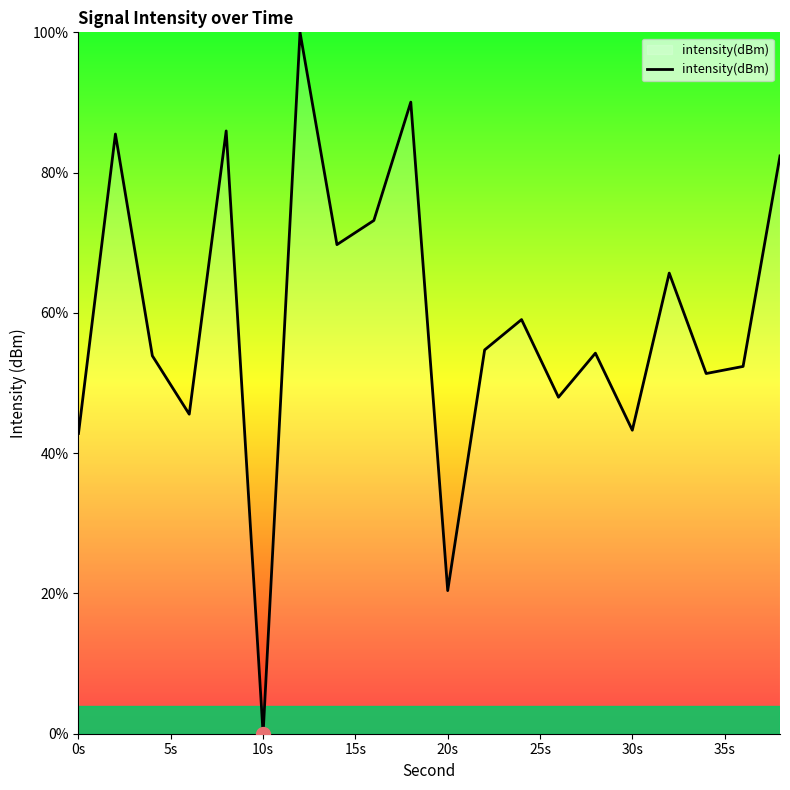

What is the greatest value displayed?

100.0